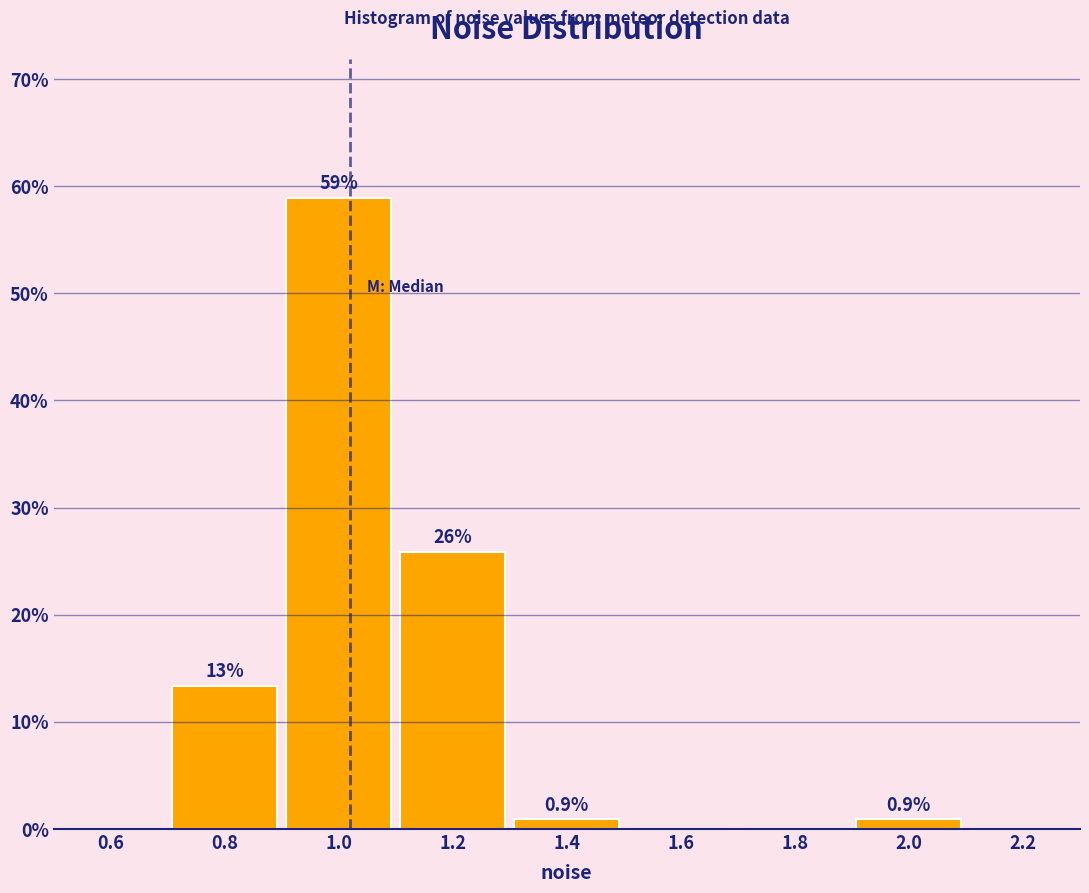

Which range on the x-axis has the tallest bar?

0.9 to 1.1